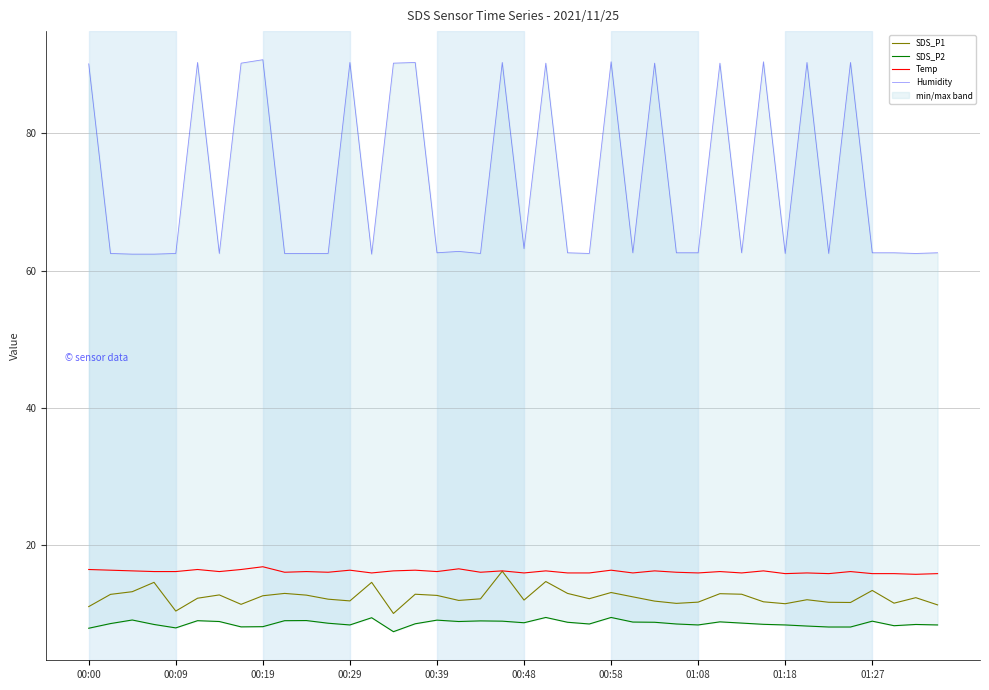

The SDS_P2 series shows 8.3 at 37. True or false?

True